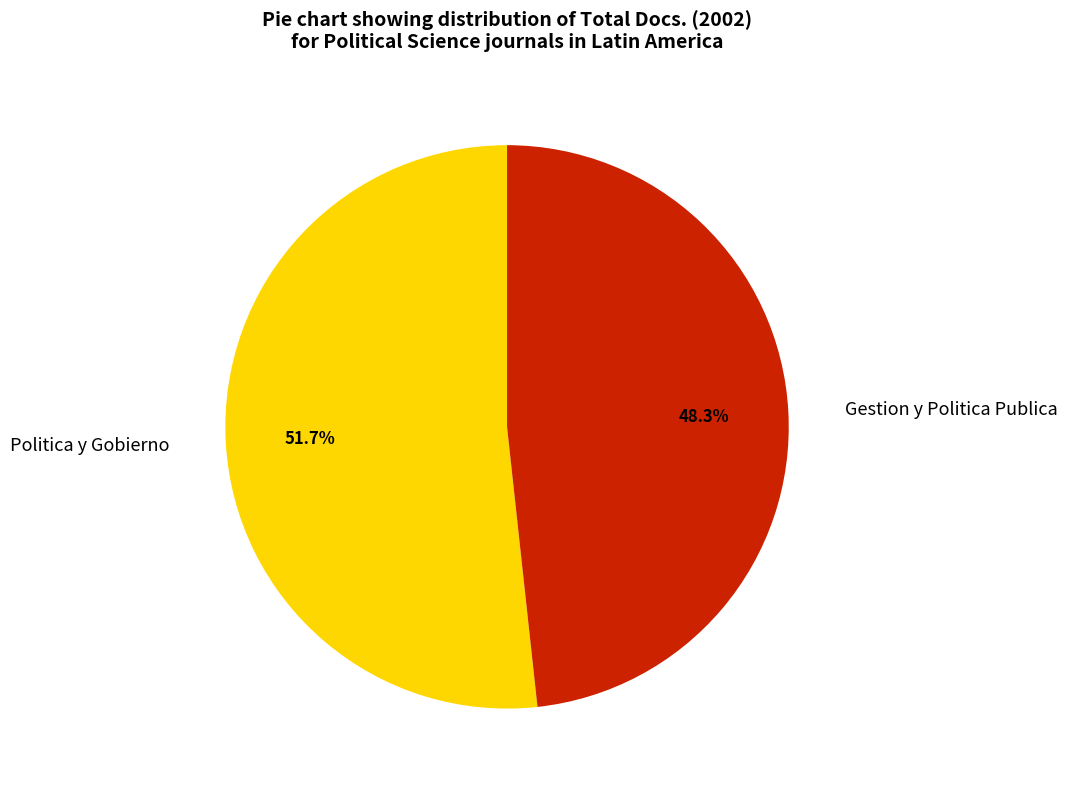

What percentage is NOT represented by Politica y Gobierno?

48.3%